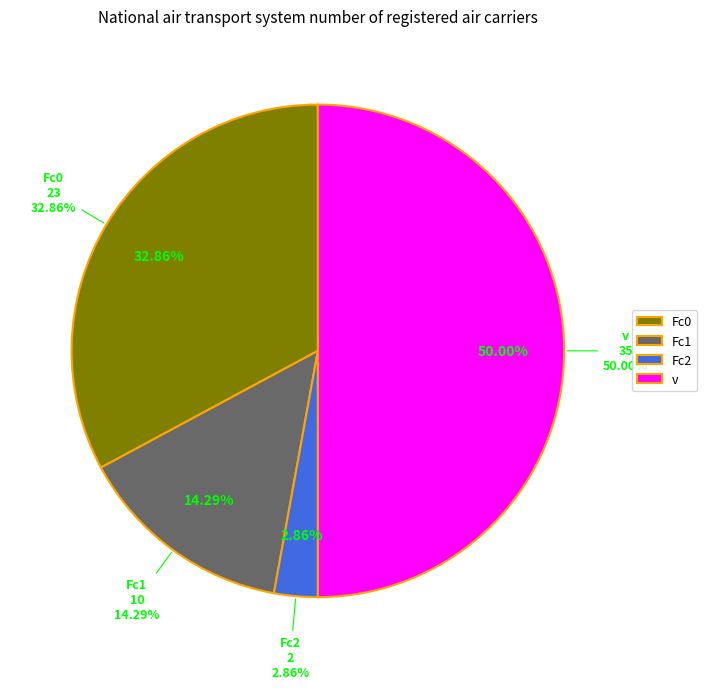

What percentage do v and Fc2 together represent?

52.9%